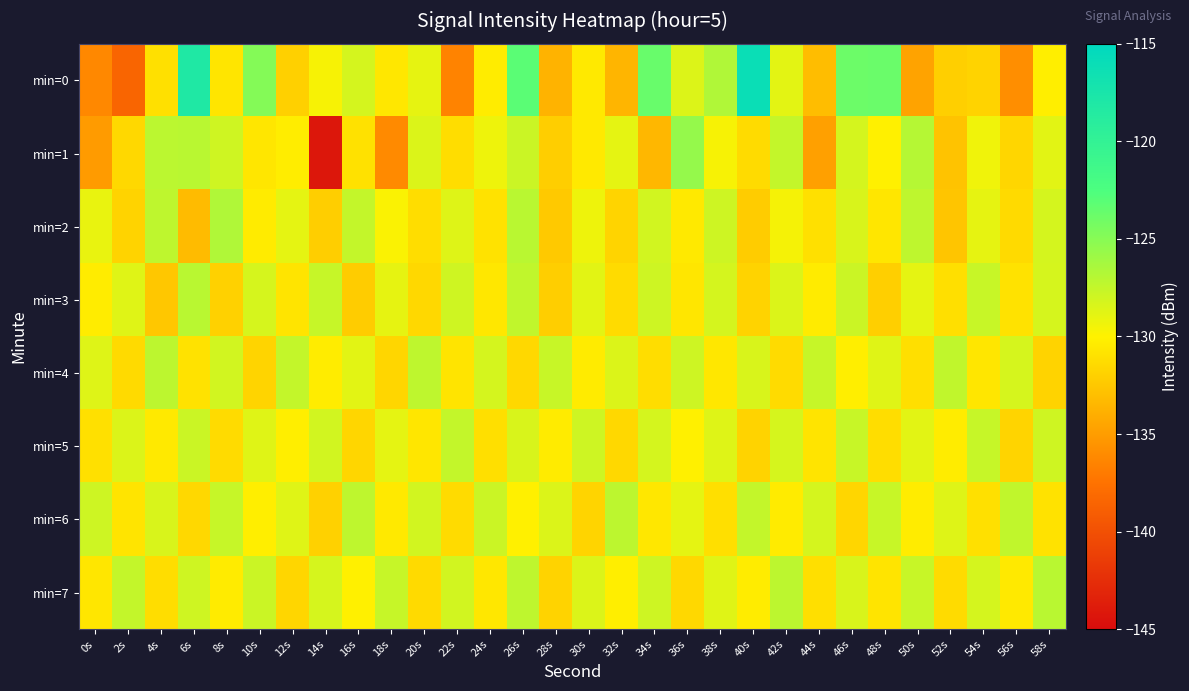

Reading left to right, extract all data points from this chart.

min=0: 0s=-136.2	2s=-138.5	4s=-131.0	6s=-118.1	8s=-130.7	10s=-124.8	12s=-131.9	14s=-129.7	16s=-128.2	18s=-130.6	20s=-129.0	22s=-136.5	24s=-130.3	26s=-123.1	28s=-133.7	30s=-130.5	32s=-133.5	34s=-123.7	36s=-128.6	38s=-126.7	40s=-116.1	42s=-128.8	44s=-133.1	46s=-123.8	48s=-123.7	50s=-134.6	52s=-132.0	54s=-131.8	56s=-135.8	58s=-130.2
min=1: 0s=-135.0	2s=-131.5	4s=-127.2	6s=-127.1	8s=-128.0	10s=-130.7	12s=-130.3	14s=-144.2	16s=-130.9	18s=-136.1	20s=-128.5	22s=-131.2	24s=-129.3	26s=-127.8	28s=-132.1	30s=-130.5	32s=-128.9	34s=-133.4	36s=-125.6	38s=-129.7	40s=-131.3	42s=-127.5	44s=-134.8	46s=-128.2	48s=-130.1	50s=-126.9	52s=-132.7	54s=-129.4	56s=-131.6	58s=-128.8
min=2: 0s=-129.1	2s=-131.8	4s=-127.3	6s=-133.2	8s=-126.7	10s=-130.4	12s=-128.9	14s=-132.1	16s=-127.5	18s=-129.8	20s=-131.2	22s=-128.6	24s=-130.9	26s=-127.1	28s=-132.4	30s=-129.3	32s=-131.7	34s=-128.1	36s=-130.5	38s=-127.9	40s=-132.2	42s=-129.6	44s=-131.0	46s=-128.4	48s=-130.7	50s=-127.3	52s=-132.6	54s=-129.0	56s=-131.4	58s=-128.2
min=3: 0s=-130.3	2s=-128.7	4s=-132.5	6s=-127.1	8s=-131.9	10s=-128.3	12s=-130.8	14s=-127.6	16s=-132.2	18s=-129.0	20s=-131.5	22s=-128.0	24s=-130.6	26s=-127.4	28s=-132.1	30s=-128.8	32s=-131.3	34s=-127.9	36s=-130.7	38s=-128.2	40s=-131.8	42s=-128.5	44s=-130.4	46s=-127.8	48s=-132.0	50s=-128.9	52s=-131.1	54s=-127.7	56s=-130.9	58s=-128.3
min=4: 0s=-128.6	2s=-131.4	4s=-127.2	6s=-130.9	8s=-128.1	10s=-131.7	12s=-127.5	14s=-130.3	16s=-128.8	18s=-131.6	20s=-127.3	22s=-130.8	24s=-128.2	26s=-131.5	28s=-127.7	30s=-130.4	32s=-128.5	34s=-131.2	36s=-127.9	38s=-130.6	40s=-128.4	42s=-131.3	44s=-127.6	46s=-130.2	48s=-128.7	50s=-131.1	52s=-127.4	54s=-130.7	56s=-128.3	58s=-131.8
min=5: 0s=-131.0	2s=-128.5	4s=-130.5	6s=-127.8	8s=-131.3	10s=-128.7	12s=-130.2	14s=-128.1	16s=-131.6	18s=-128.9	20s=-130.7	22s=-127.5	24s=-131.1	26s=-128.4	28s=-130.4	30s=-127.9	32s=-131.5	34s=-128.2	36s=-130.1	38s=-128.6	40s=-131.8	42s=-128.3	44s=-130.8	46s=-127.7	48s=-131.2	50s=-128.8	52s=-130.3	54s=-127.6	56s=-131.7	58s=-128.0
min=6: 0s=-127.9	2s=-130.8	4s=-128.4	6s=-131.5	8s=-127.6	10s=-130.2	12s=-128.7	14s=-131.9	16s=-127.3	18s=-130.5	20s=-128.1	22s=-131.3	24s=-127.8	26s=-130.1	28s=-128.5	30s=-131.7	32s=-127.2	34s=-130.6	36s=-128.9	38s=-131.1	40s=-127.5	42s=-130.4	44s=-128.2	46s=-131.6	48s=-127.7	50s=-130.3	52s=-128.6	54s=-131.0	56s=-127.4	58s=-130.9
min=7: 0s=-130.7	2s=-127.5	4s=-131.2	6s=-128.0	8s=-130.4	10s=-127.8	12s=-131.6	14s=-128.3	16s=-130.1	18s=-127.6	20s=-131.4	22s=-128.1	24s=-130.6	26s=-127.3	28s=-131.8	30s=-128.5	32s=-130.2	34s=-127.9	36s=-131.5	38s=-128.7	40s=-130.3	42s=-127.2	44s=-131.1	46s=-128.4	48s=-130.8	50s=-127.7	52s=-131.3	54s=-128.2	56s=-130.5	58s=-127.1